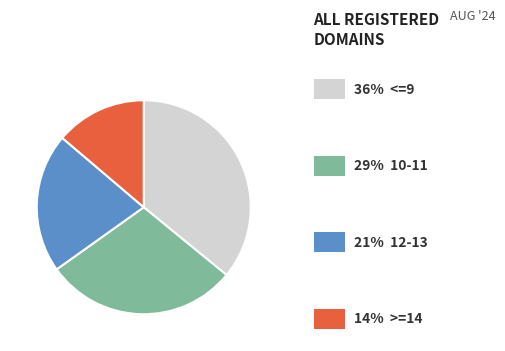

Does any single category account for the majority?

No